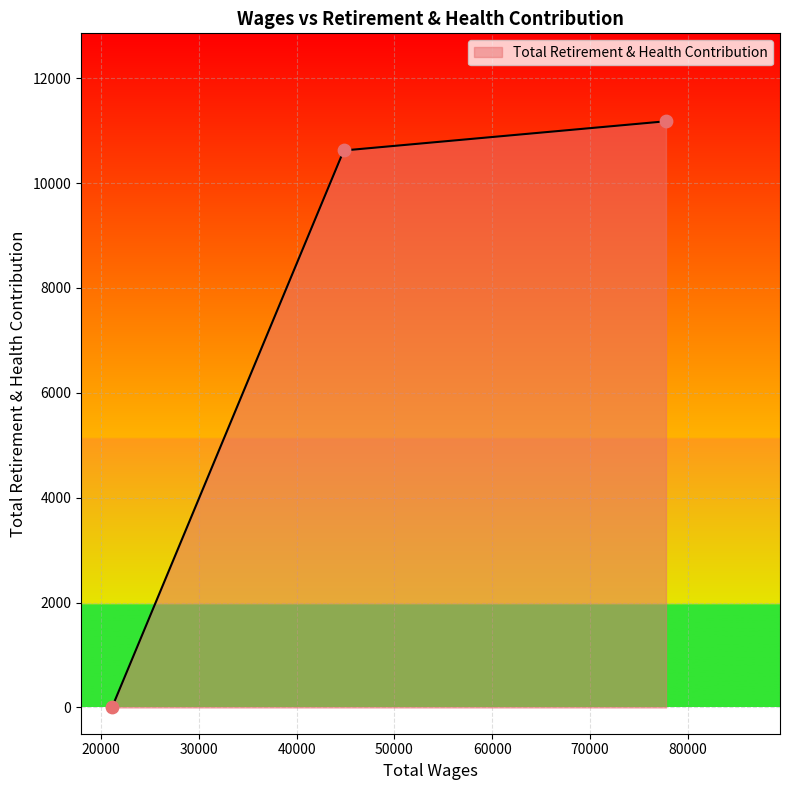

What is the sum of all values?

21799